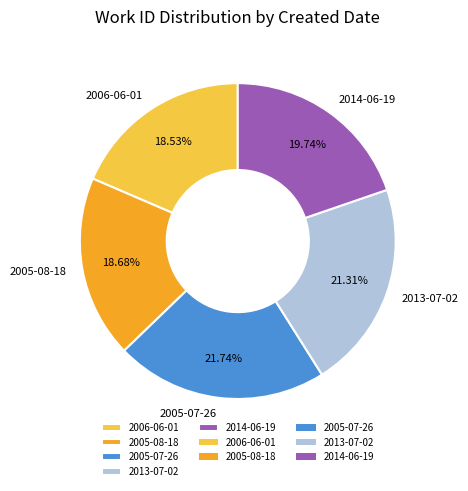

How much of the chart is everything except 2014-06-19?

80.3%